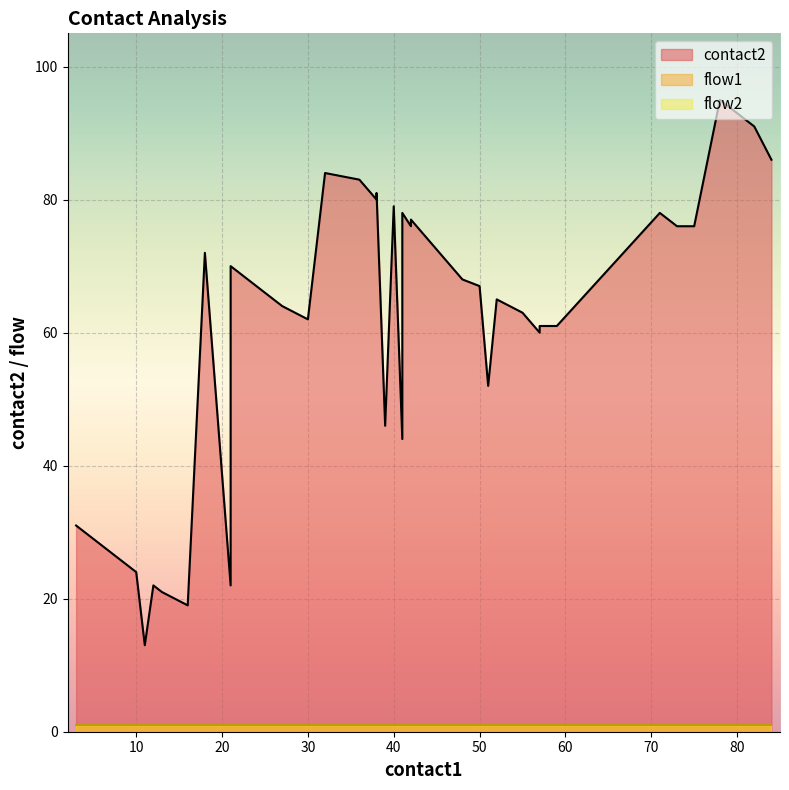

True or false: flow2 has more than 0 interior local peaks.

False